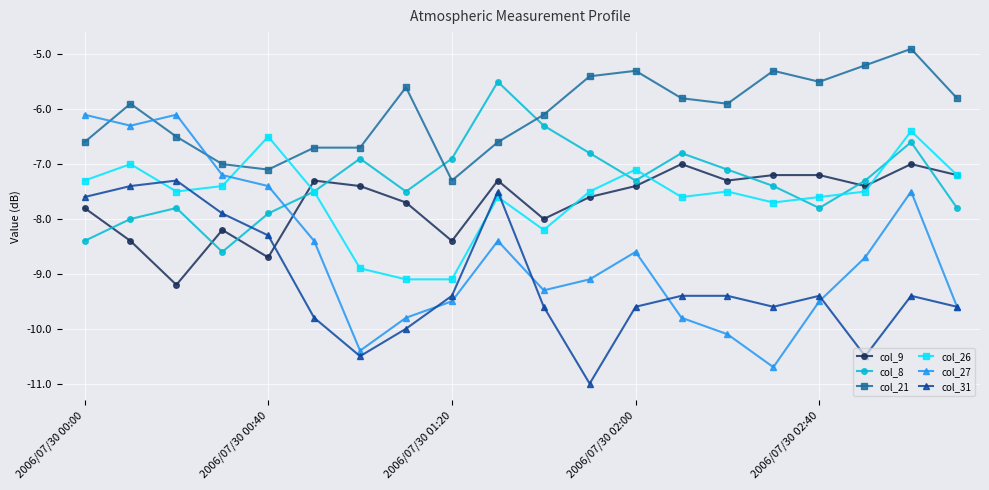

True or false: col_21 and col_9 intersect in this chart.

False